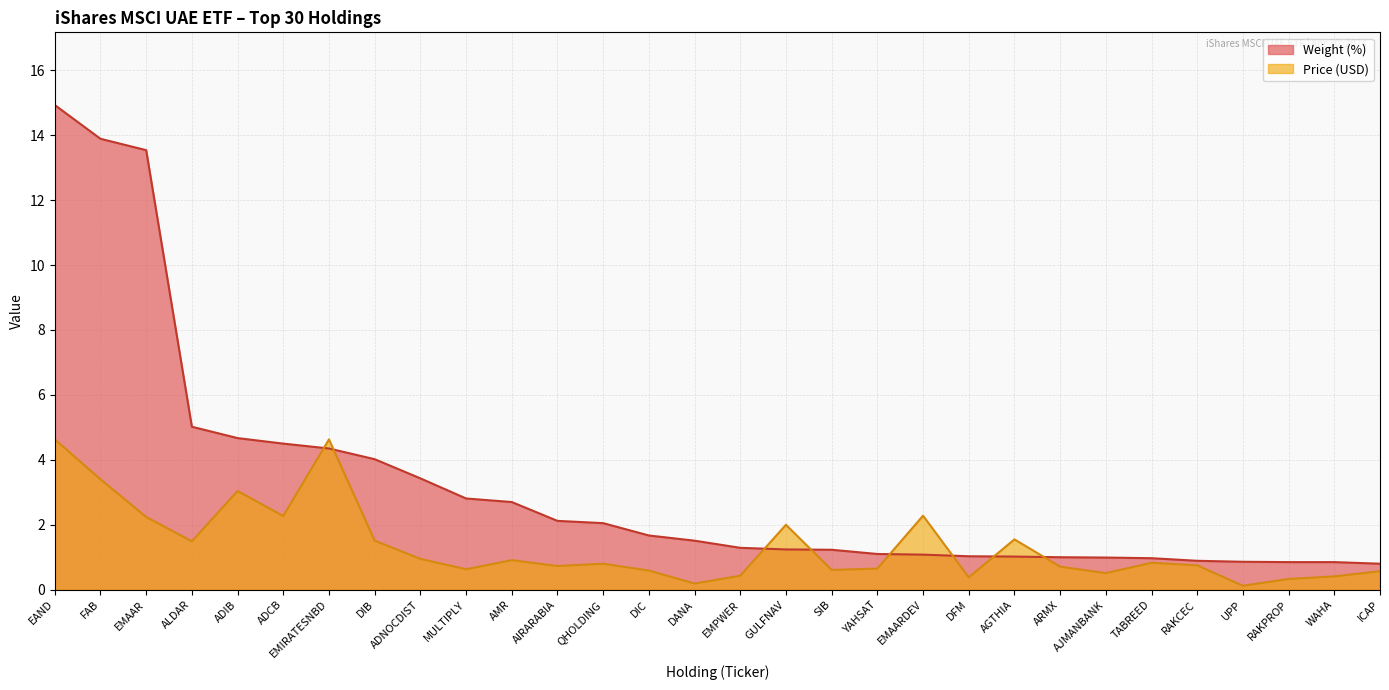

What position from the right is EMAARDEV?

11